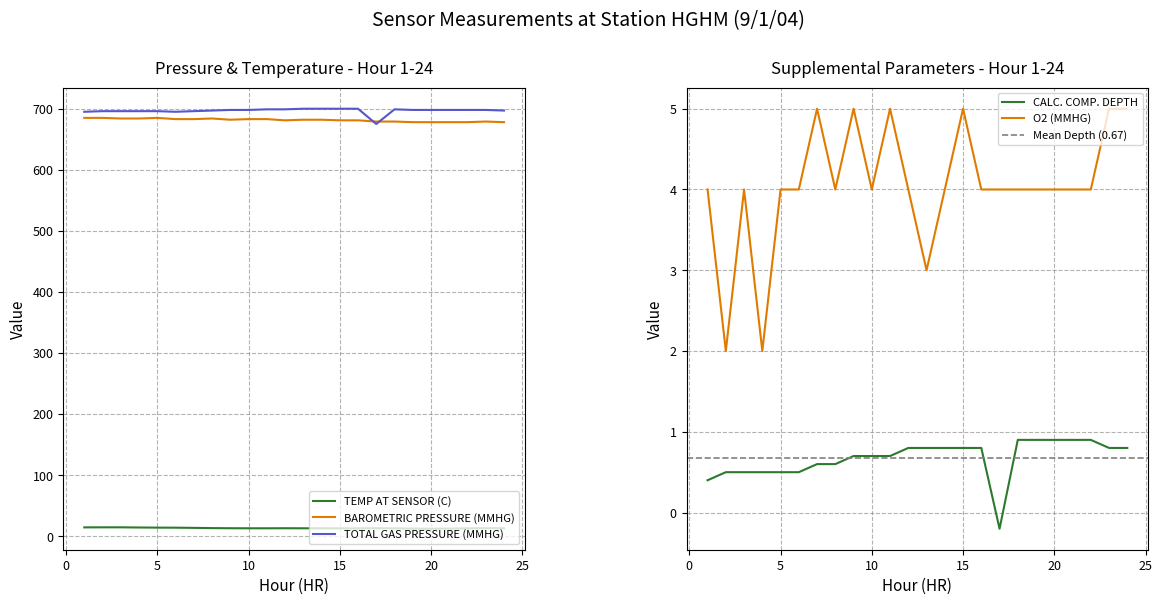

Which series has the widest spread of values?

TOTAL GAS PRESSURE (MMHG)